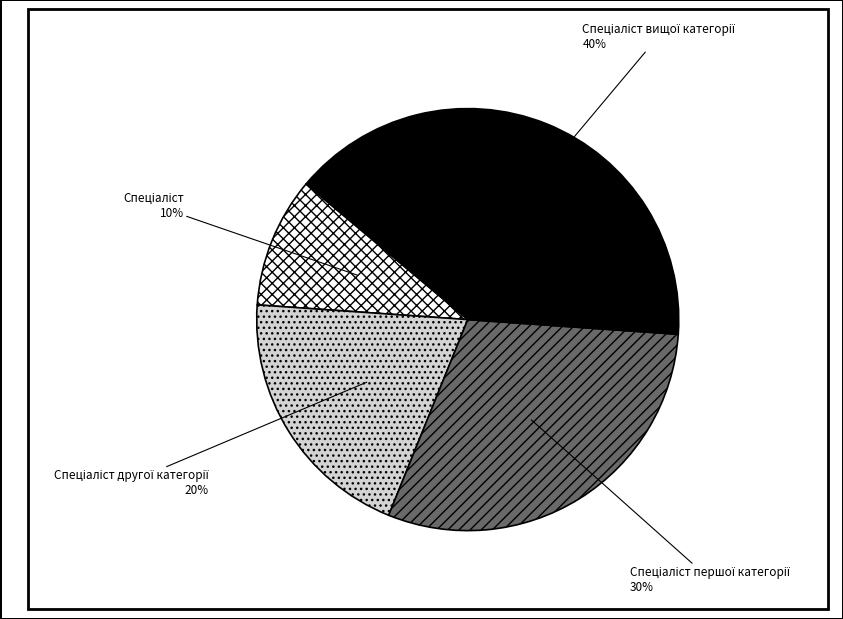

To the nearest percent, what is the average slice percentage?

25%